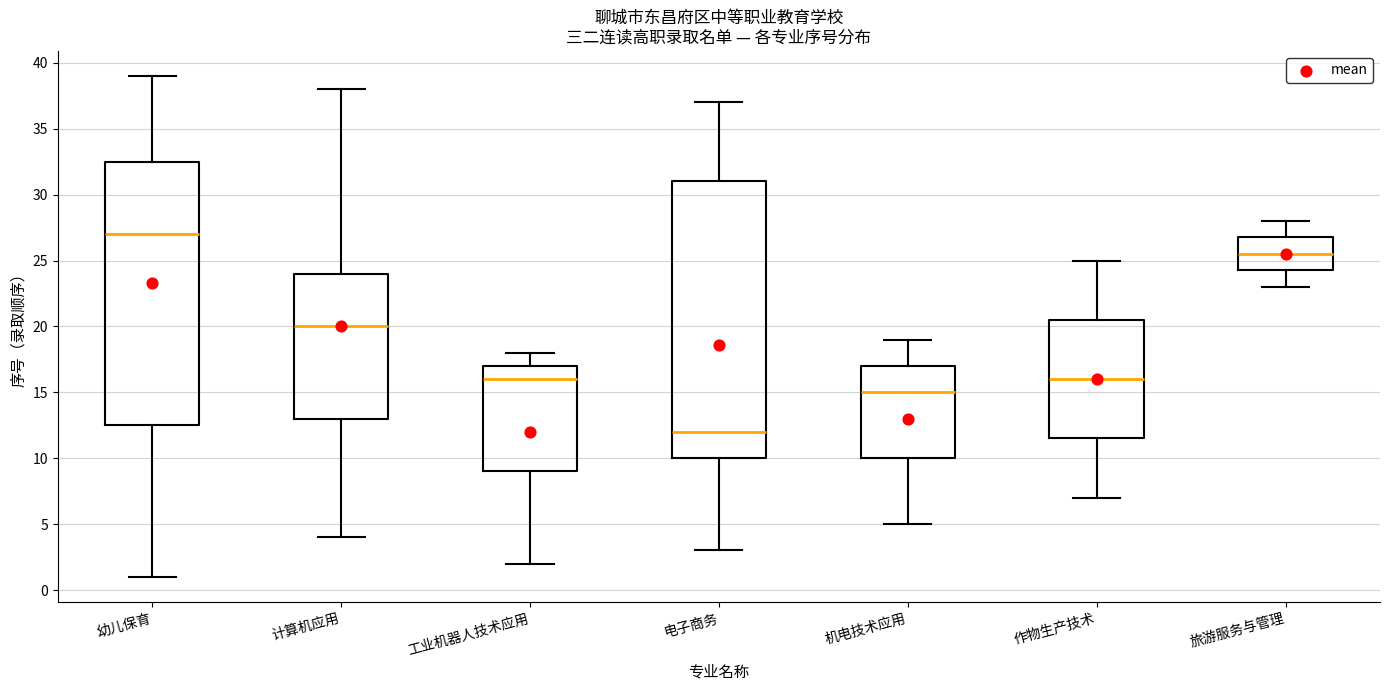

Where does the upper whisker of the box for 幼儿保育 end on the y-axis? The values are not printed on the chart, so give them approximately, as read against the axis.

39.0